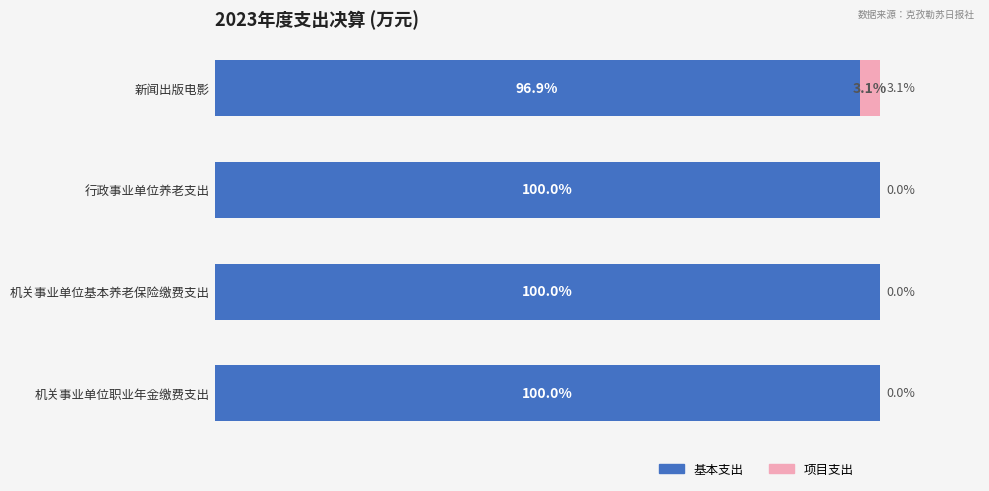

What are all the series names shown in the legend?

基本支出, 项目支出